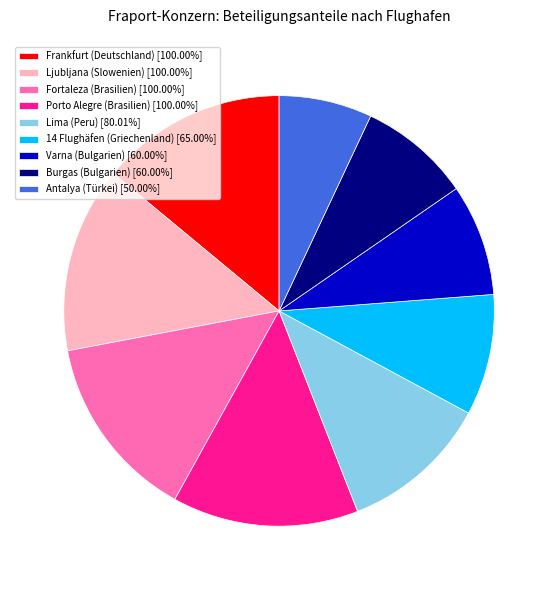

Do Fortaleza (Brasilien) [100.00%] and Porto Alegre (Brasilien) [100.00%] together represent more than half of the pie?

No